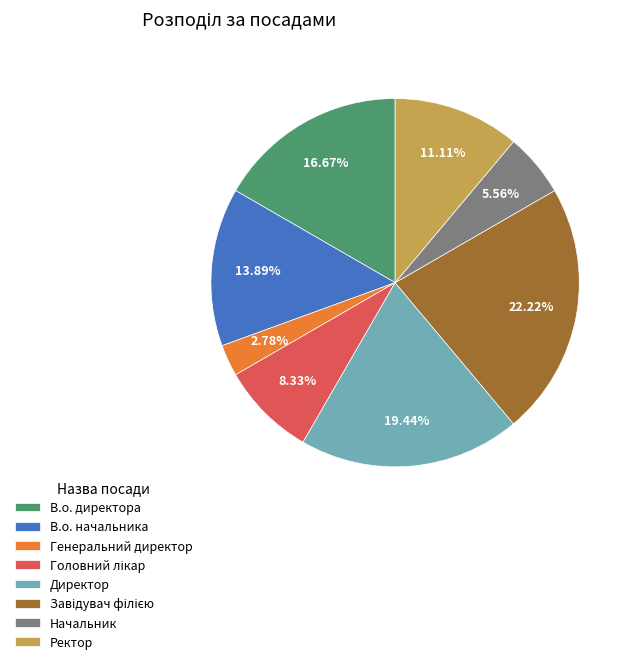

Is Ректор the majority of the pie?

No